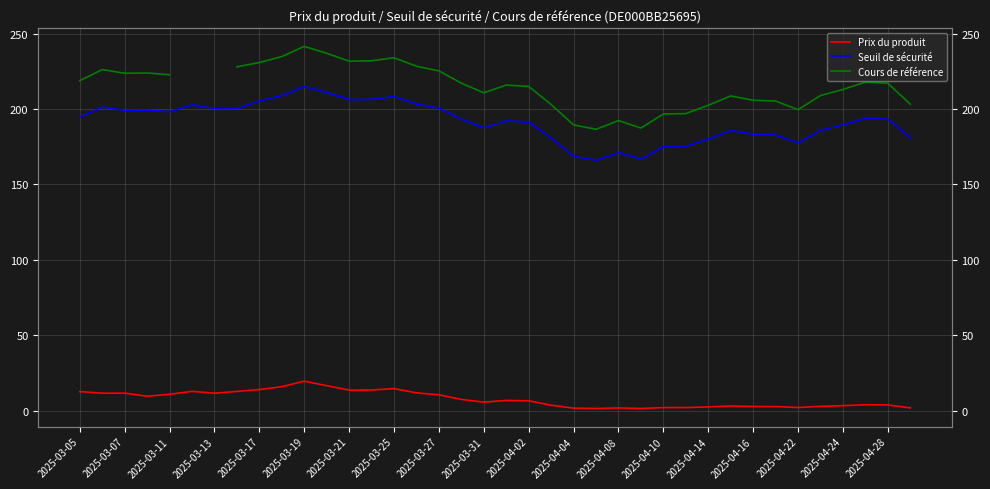

True or false: Seuil de sécurité and Prix du produit cross at least once.

False